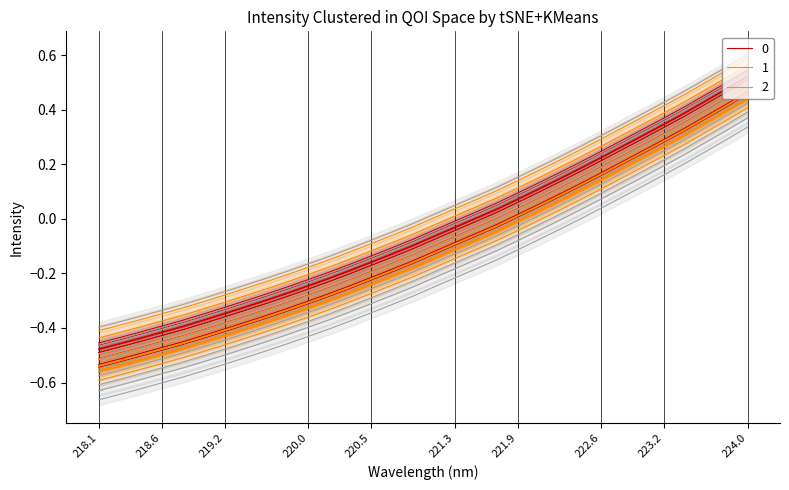

What is the value of the 3rd point from the left?

-0.5